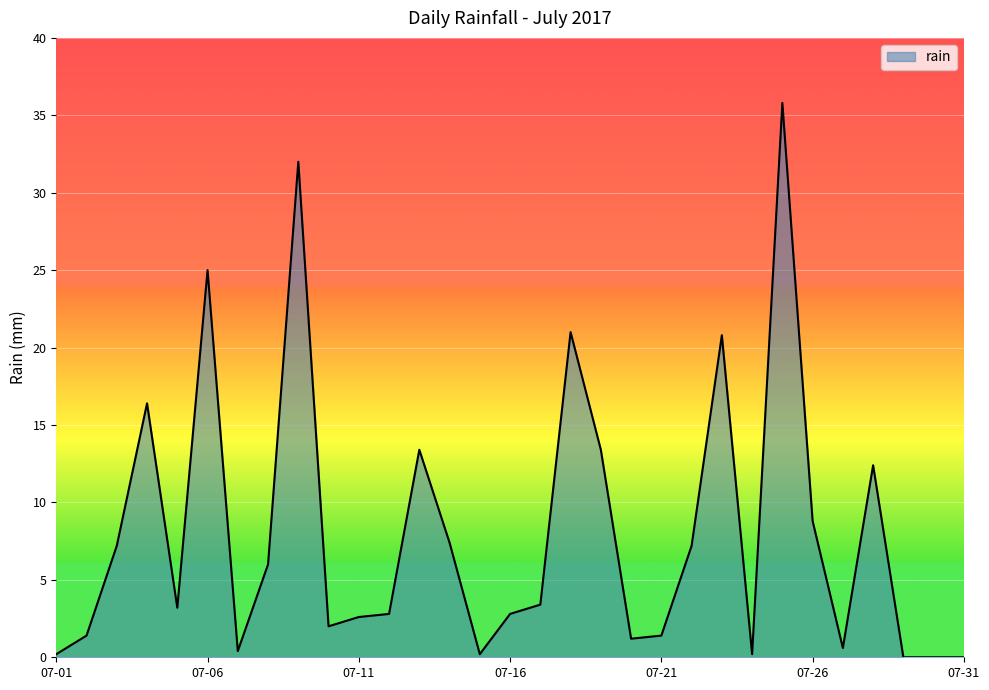

What is the difference between the maximum and minimum values?

35.8